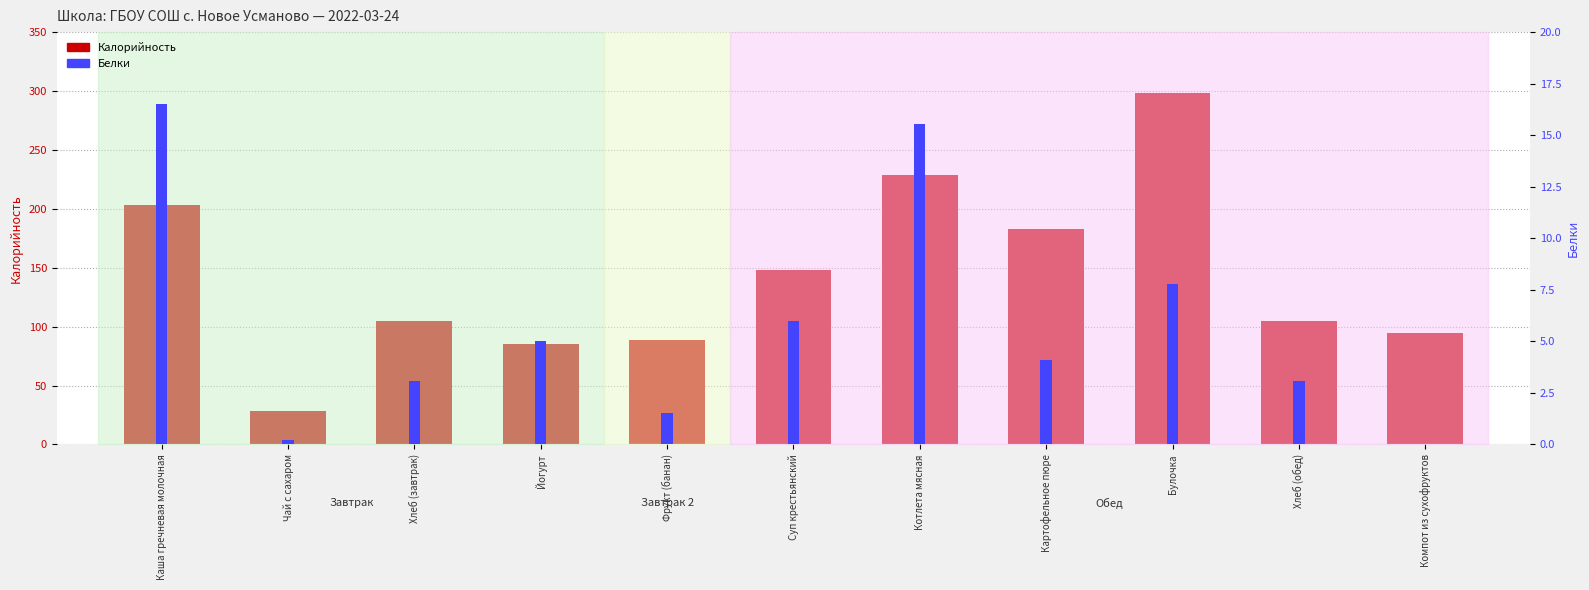

How many bars are there in each group?

2